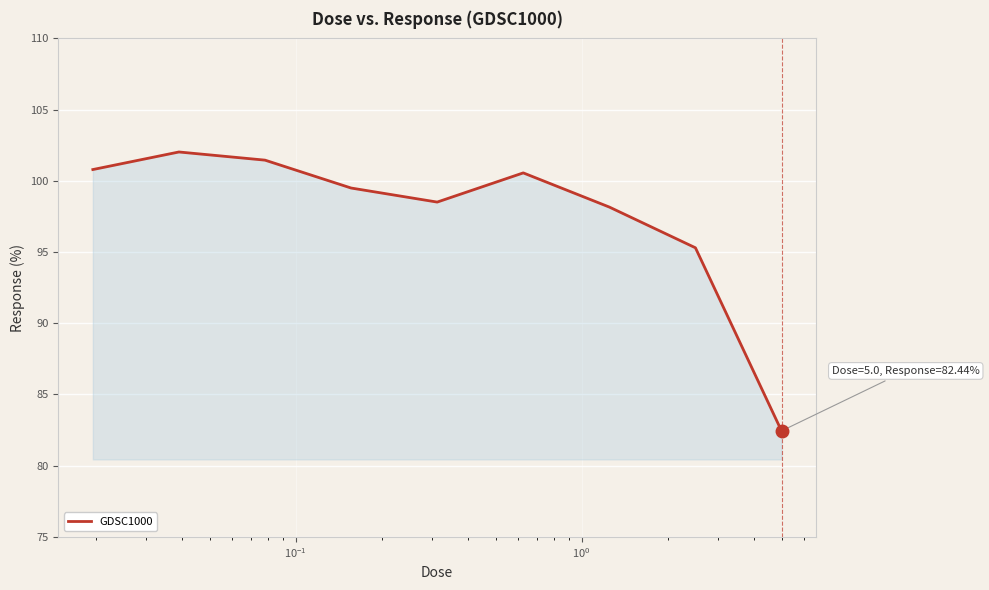

How many lines are shown in the chart?

1